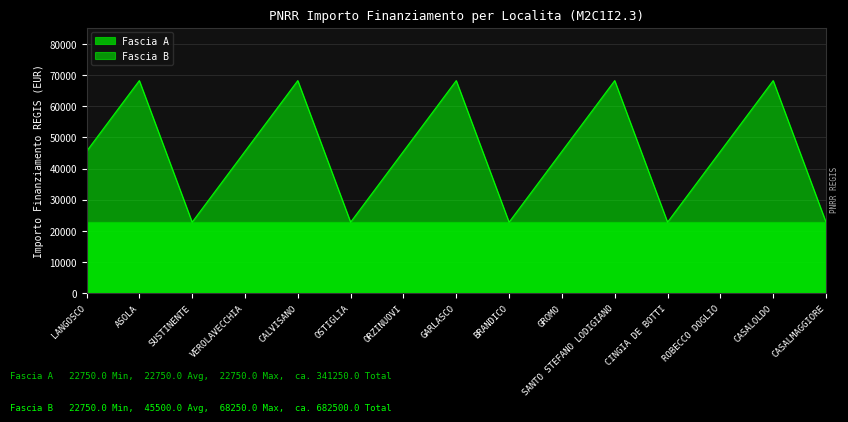

What is the sum of all values?

682500